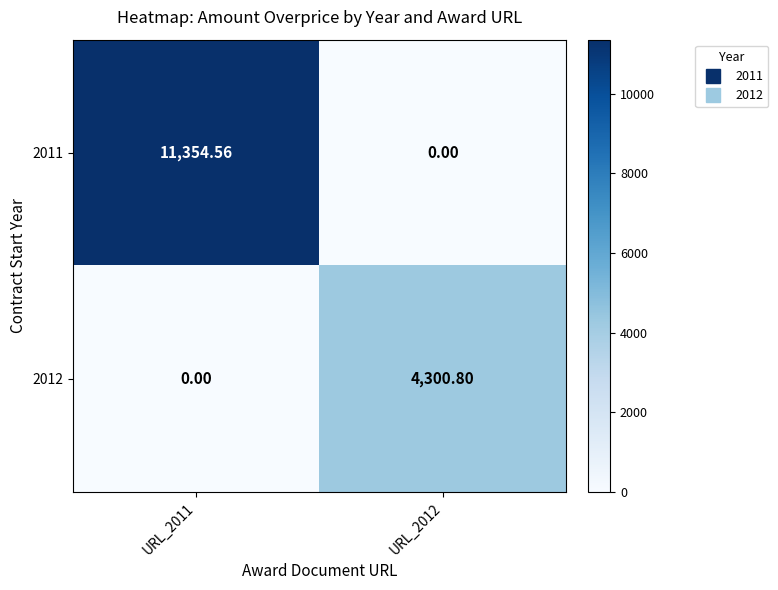

Is the value of 2012 at URL_2011 greater than the value of 2011 at URL_2011?

No